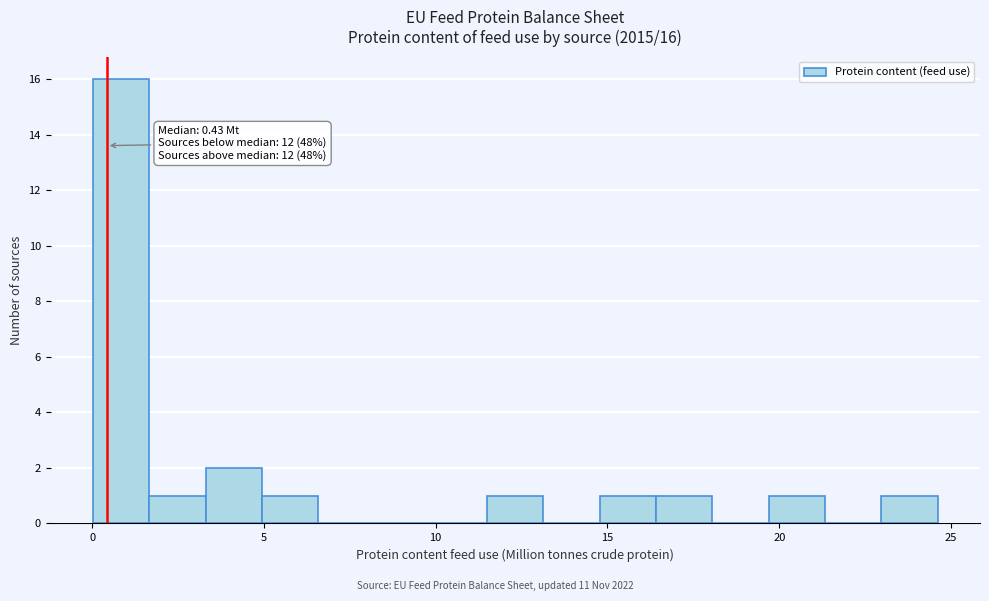

Read against the x-axis, roughly where is the centre of the tallest bar?

1.0